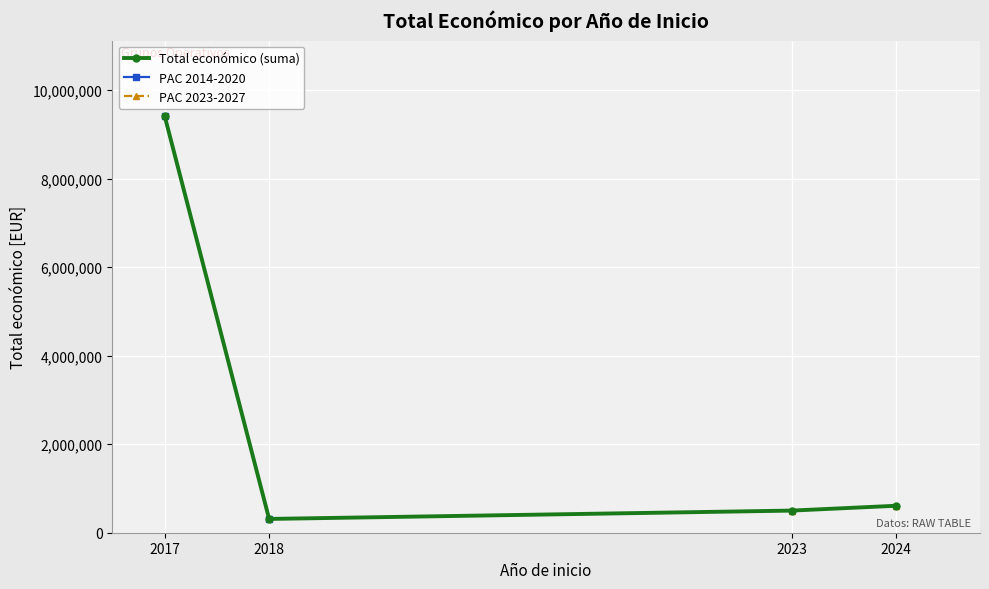

True or false: Total económico (suma) has a value of 129450.4 at 2018.

False